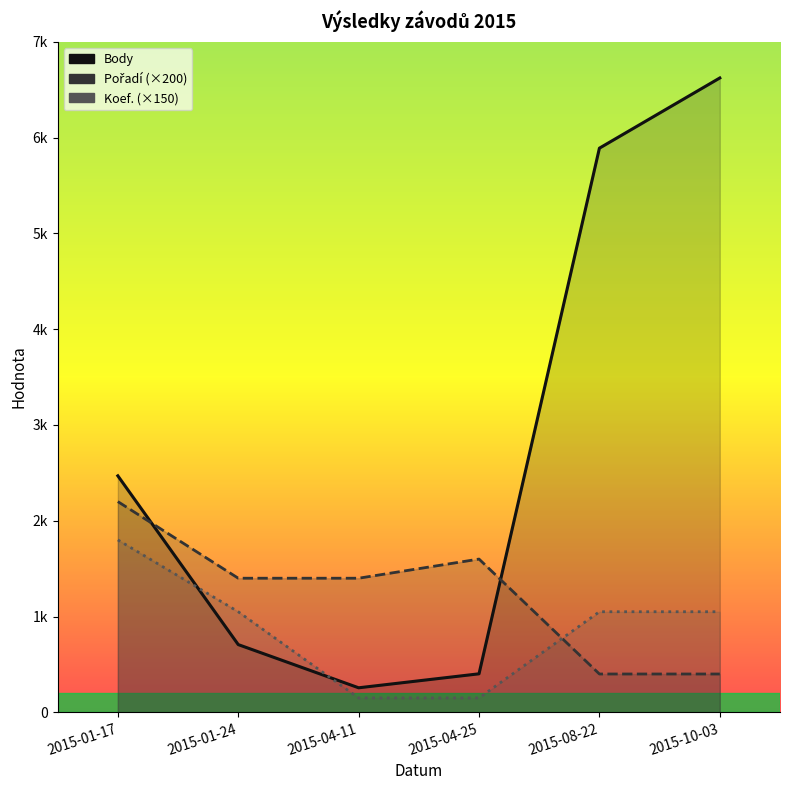

List the series in order of their overall mean, lowest first.

Koef. (×150) line, Pořadí (×200) line, Body (line)